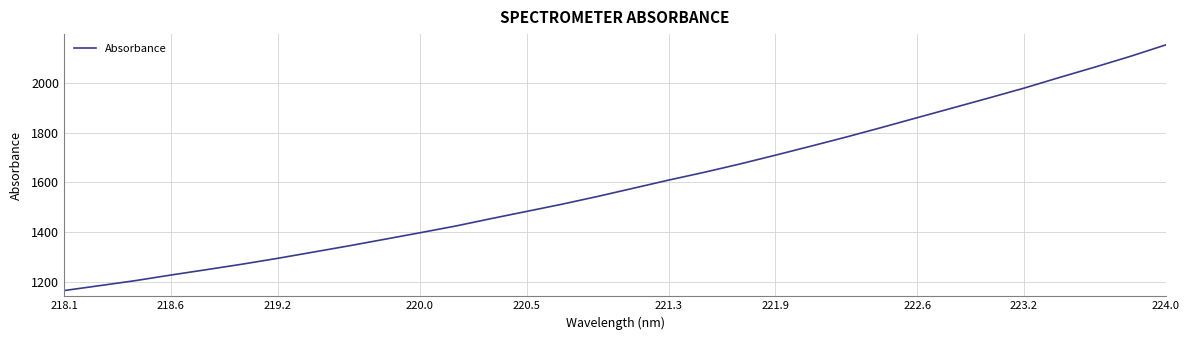

What is the smallest value displayed?

1163.6